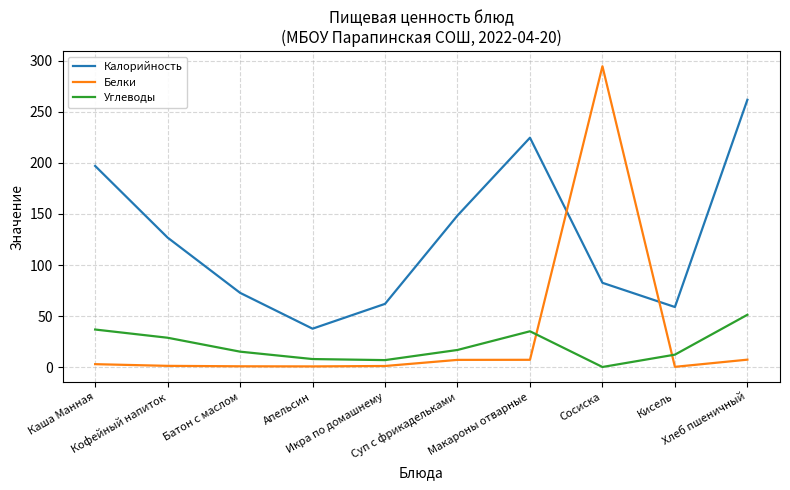

Which series has the largest range (max minus min)?

Белки